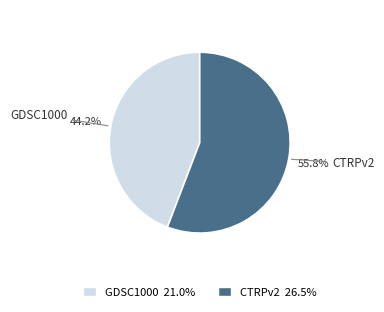

Which slice is the smallest?

GDSC1000